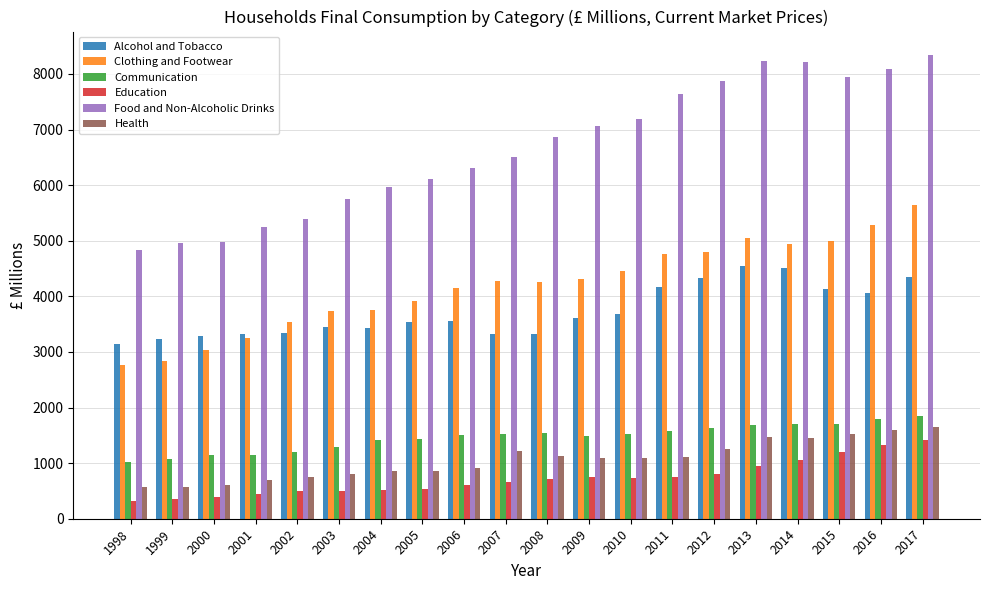

How many values in the Clothing and Footwear series are below 4268?

10